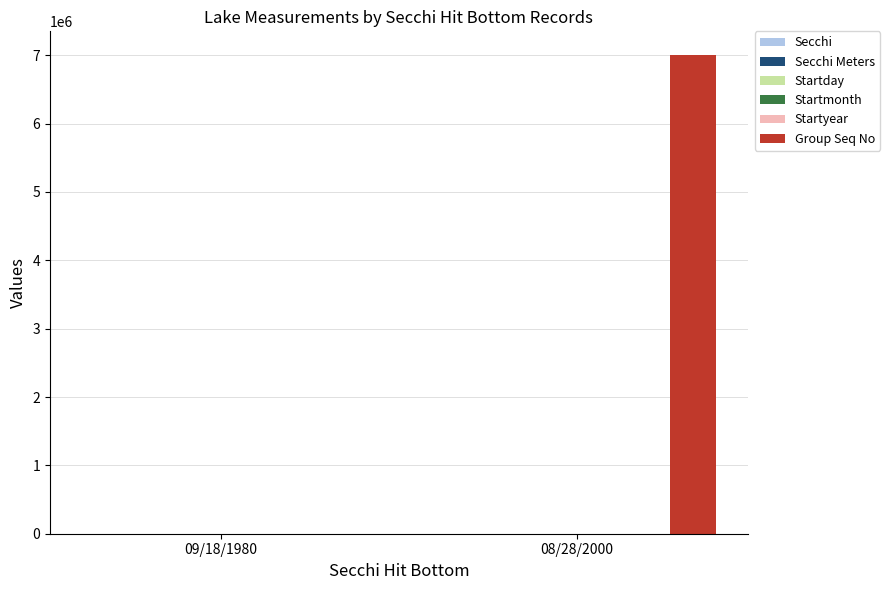

Between 09/18/1980 and 08/28/2000, which series saw the biggest shift?

Group Seq No